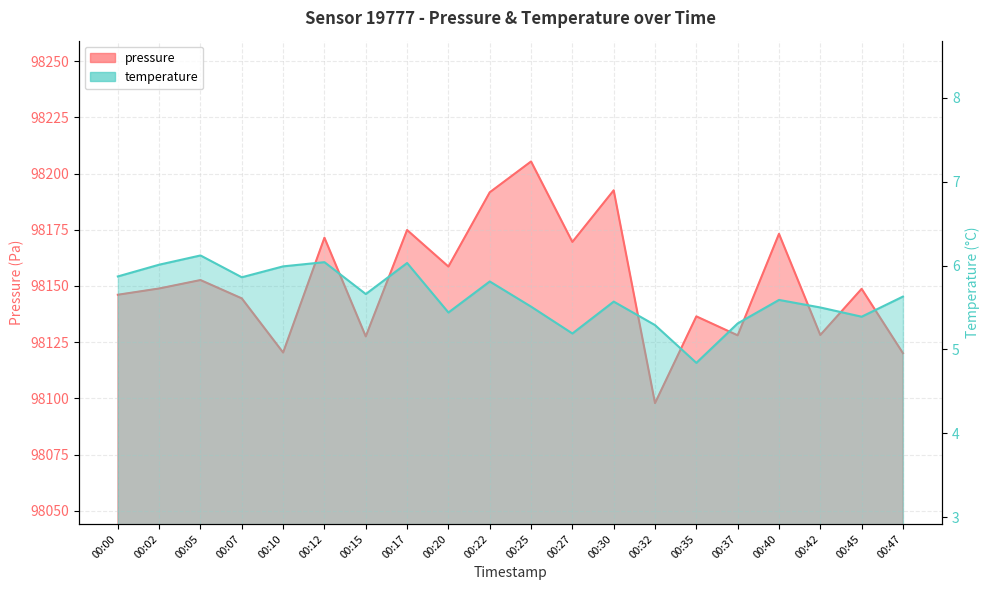

What is the highest value of the temperature series?

6.1